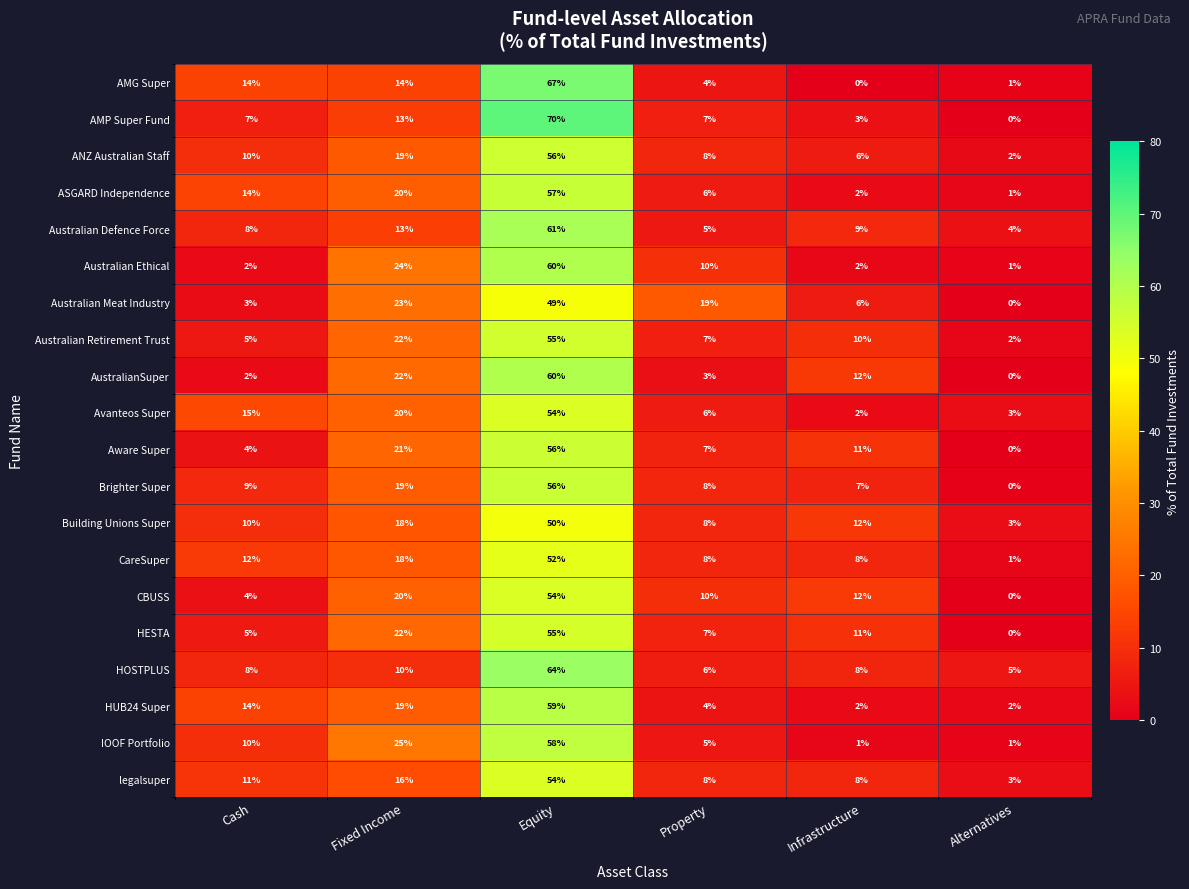

The Brighter Super series shows 10 at Infrastructure. True or false?

False